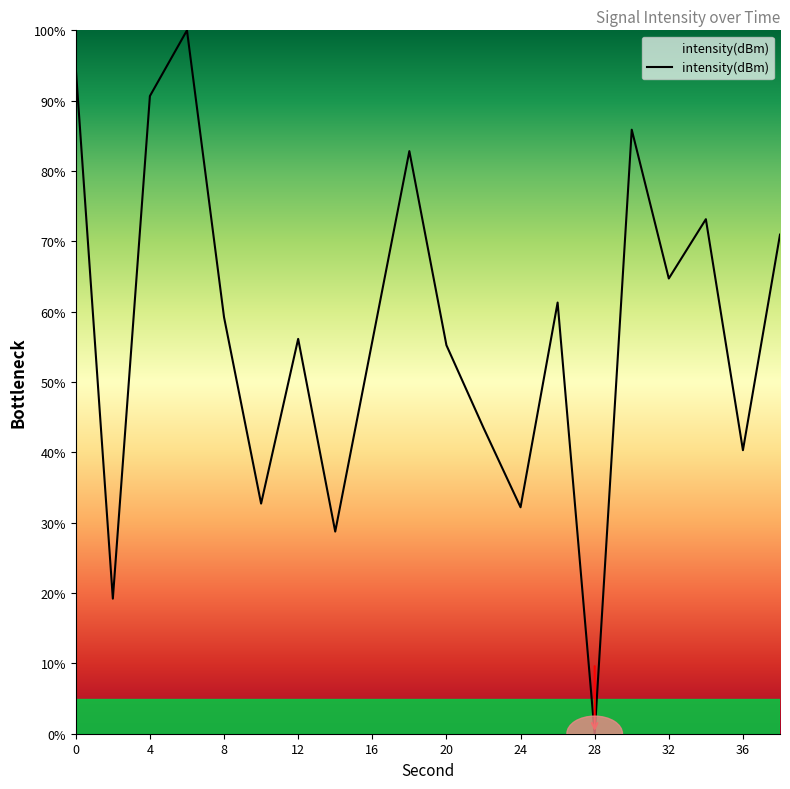

What is the difference between the maximum and minimum values?

100.0